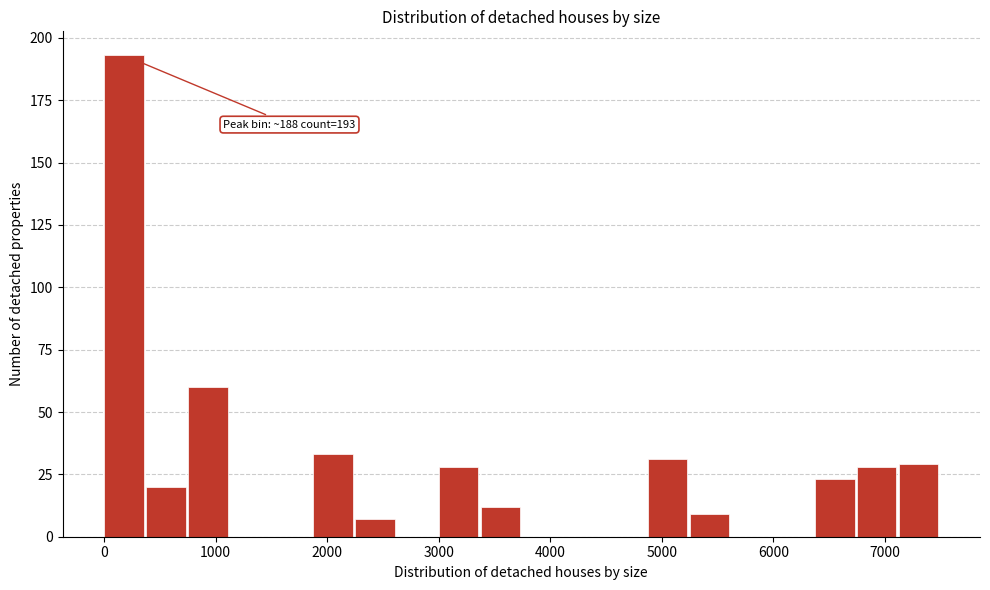

Around what value on the x-axis is the tallest bar? Give the approximate position of its centre, as read against the axis.

200